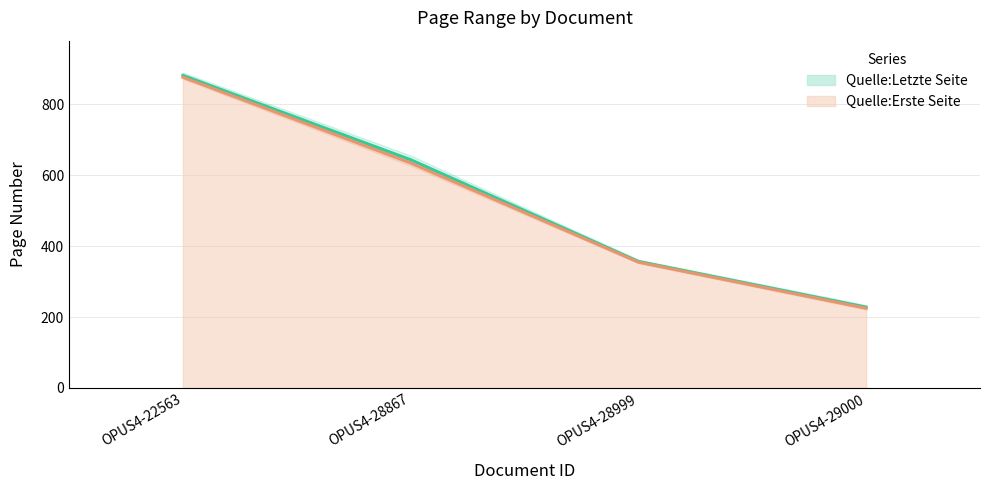

How many data points does each series have?

4